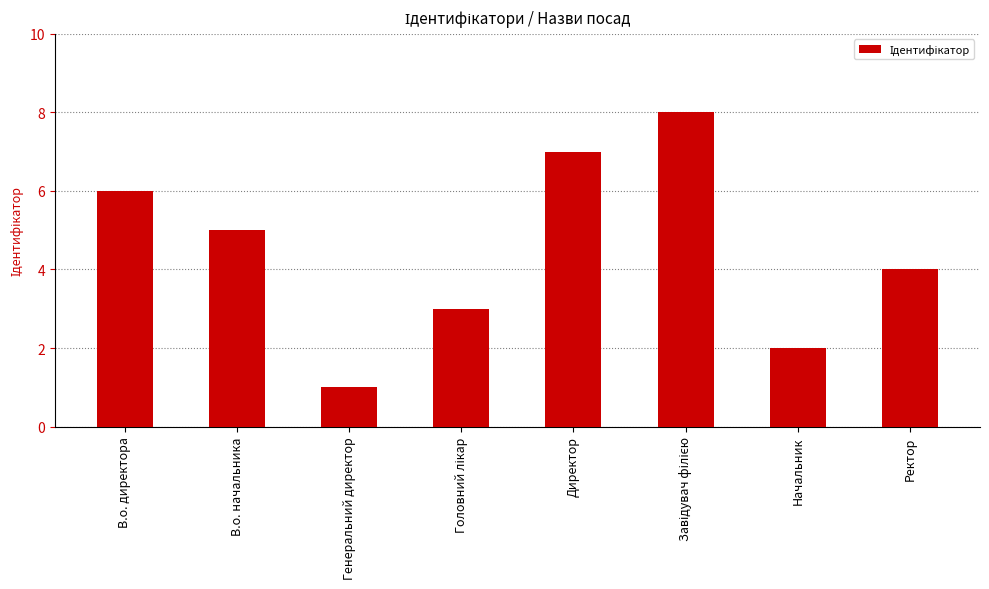

Approximately how many times larger is the value at Начальник compared to Директор?

0.3